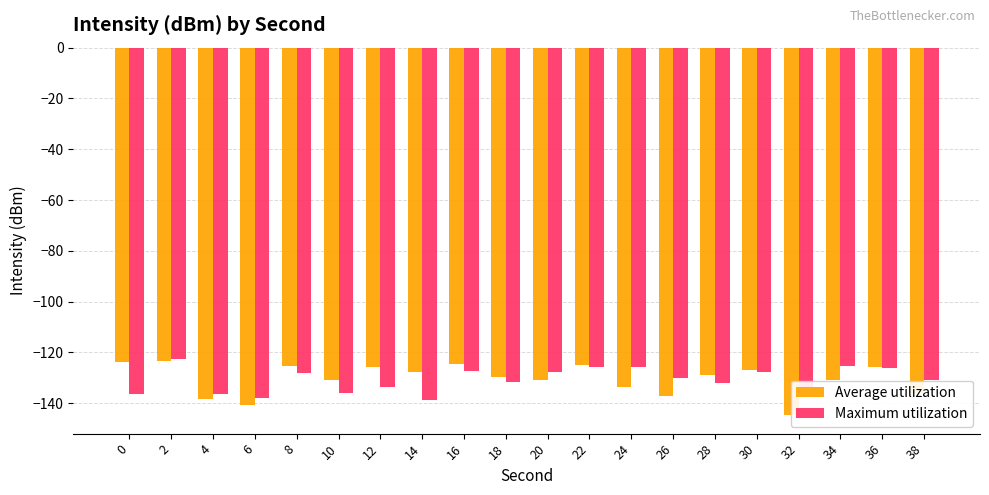

What are all the series names shown in the legend?

Average utilization, Maximum utilization